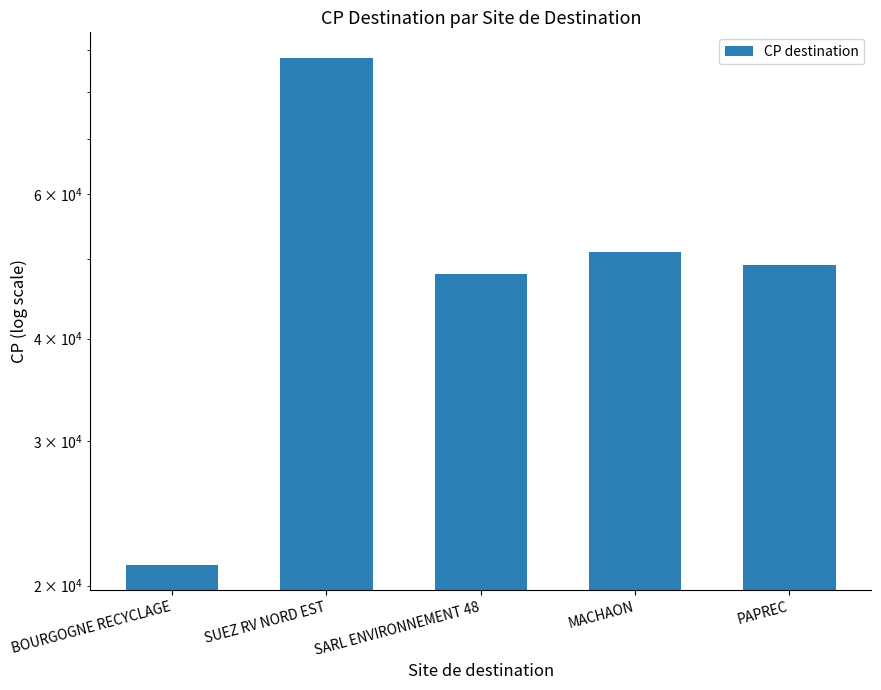

What is the change in value from BOURGOGNE RECYCLAGE to SARL ENVIRONNEMENT 48?

+26800